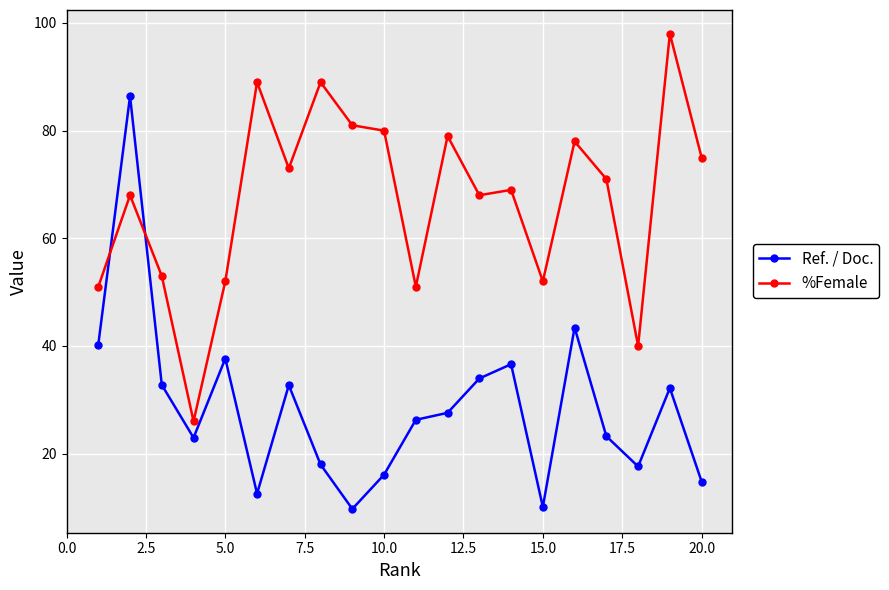

How many interior local valleys does the Ref. / Doc. series have?

5